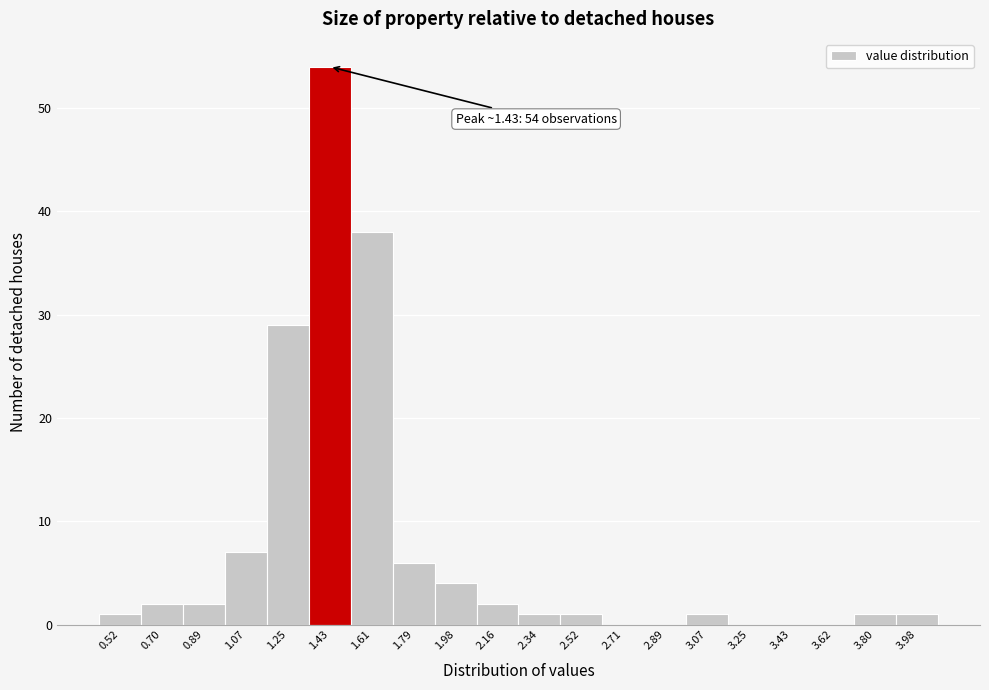

Over which range of the x-axis is the bar tallest?

1.340 to 1.522